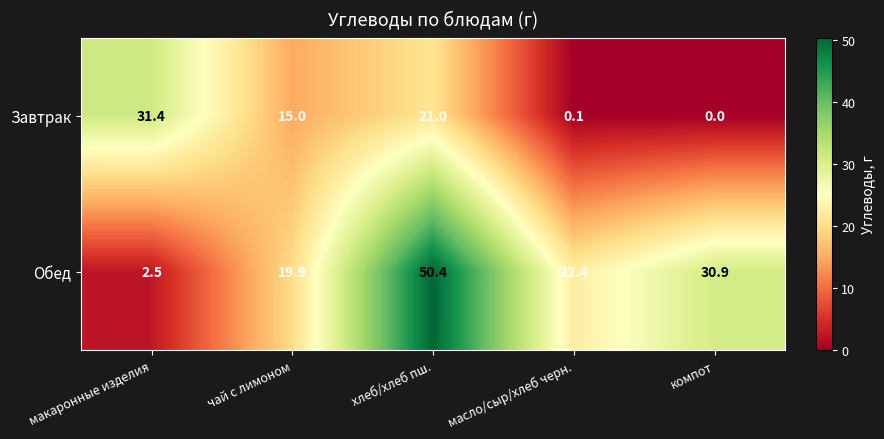

At which category does the chart reach its minimum across all series?

компот